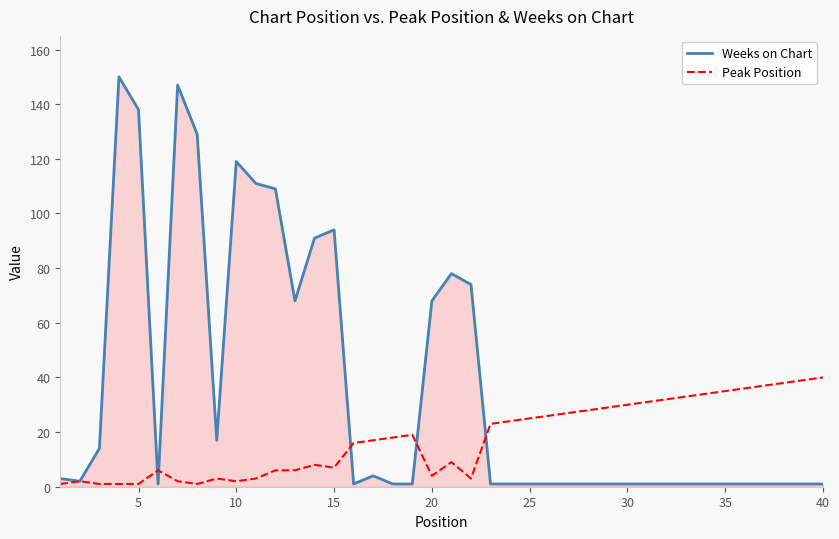

What is the difference between the maximum and minimum values in the Weeks on Chart series?

149